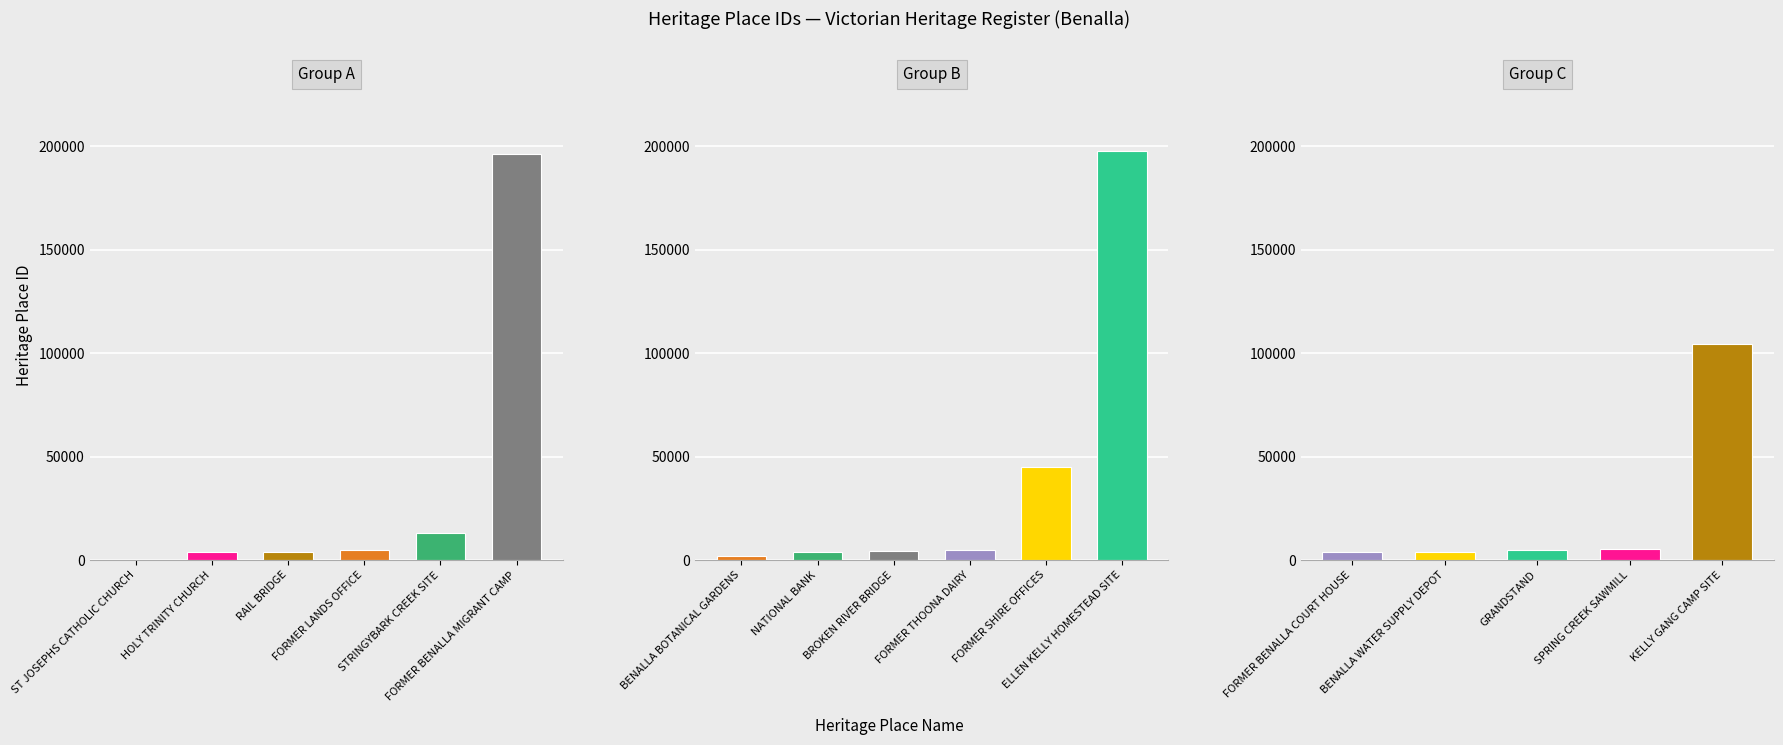

What is the difference between the maximum and minimum values?

100769